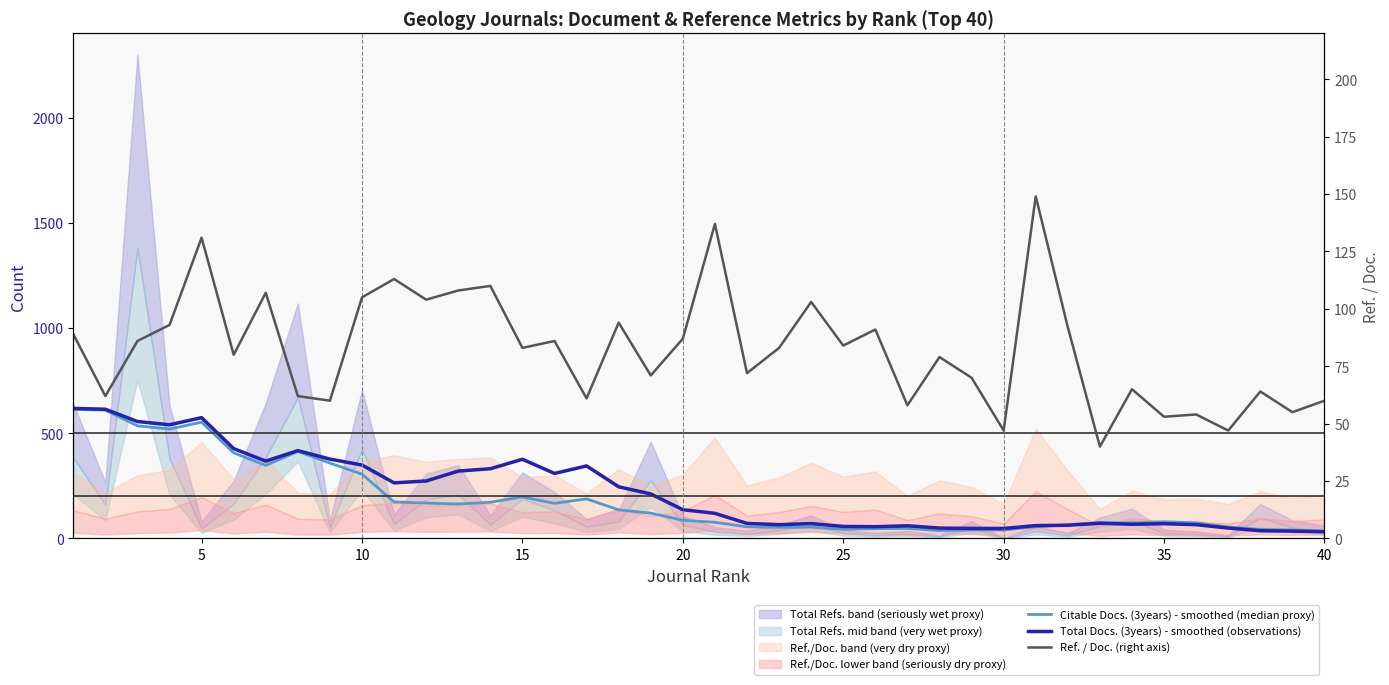

Reading left to right, list all the values displayed in this chart.

Citable Docs. (3years) - smoothed (median proxy): 613.4	609.8	535.0	519.6	552.6	406.6	347.2	413.6	358.0	305.6	173.2	168.2	163.6	171.8	197.4	166.8	188.0	135.8	120.2	86.2	76.8	55.0	52.4	53.4	43.6	46.4	47.8	37.4	40.2	40.2	55.2	65.2	75.4	73.2	79.2	74.2	54.2	42.8	40.2	35.0
Total Docs. (3years) - smoothed (observations): 617.8	614.0	555.6	540.0	574.0	426.8	367.4	417.2	377.0	348.8	264.0	273.0	320.0	331.2	376.2	308.8	344.6	245.4	211.4	136.6	119.2	71.4	65.4	70.6	57.0	55.8	60.2	49.2	47.8	47.4	61.0	62.6	72.2	67.4	70.0	65.4	49.4	36.4	34.8	31.8
Ref. / Doc. (right axis): 89.0	62.0	86.0	93.0	131.0	80.0	107.0	62.0	60.0	105.0	113.0	104.0	108.0	110.0	83.0	86.0	61.0	94.0	71.0	87.0	137.0	72.0	83.0	103.0	84.0	91.0	58.0	79.0	70.0	47.0	149.0	92.0	40.0	65.0	53.0	54.0	47.0	64.0	55.0	60.0